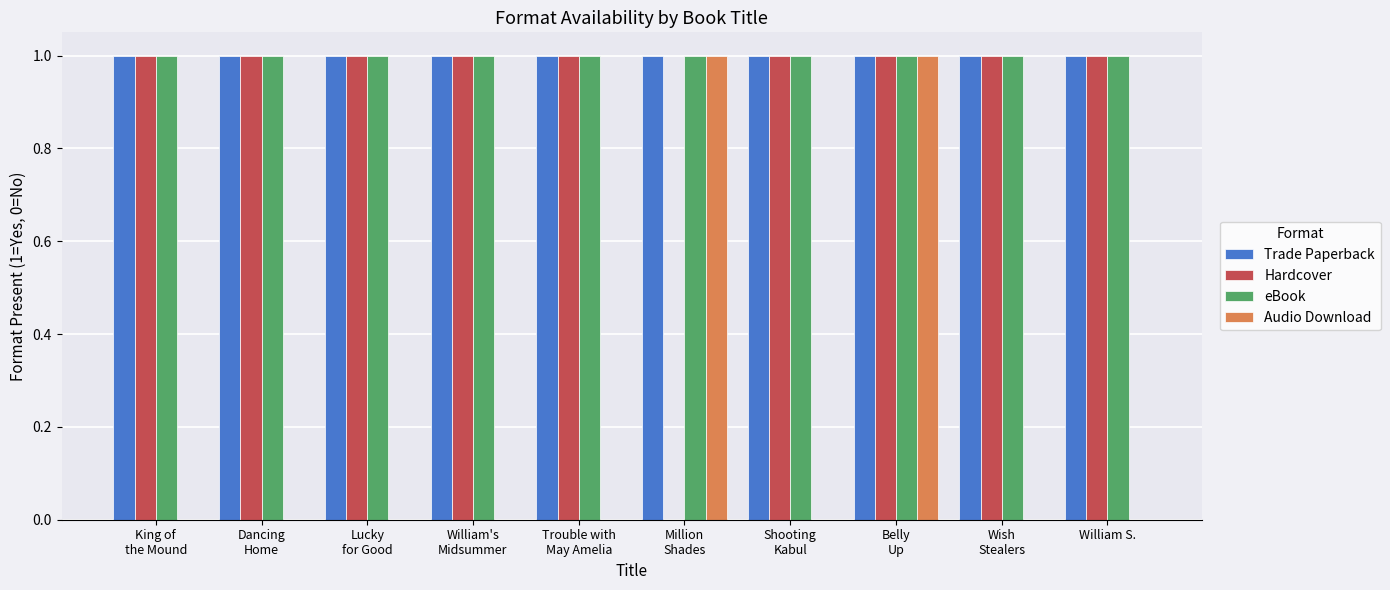

What is the total value across all series at Trouble with
May Amelia?

3